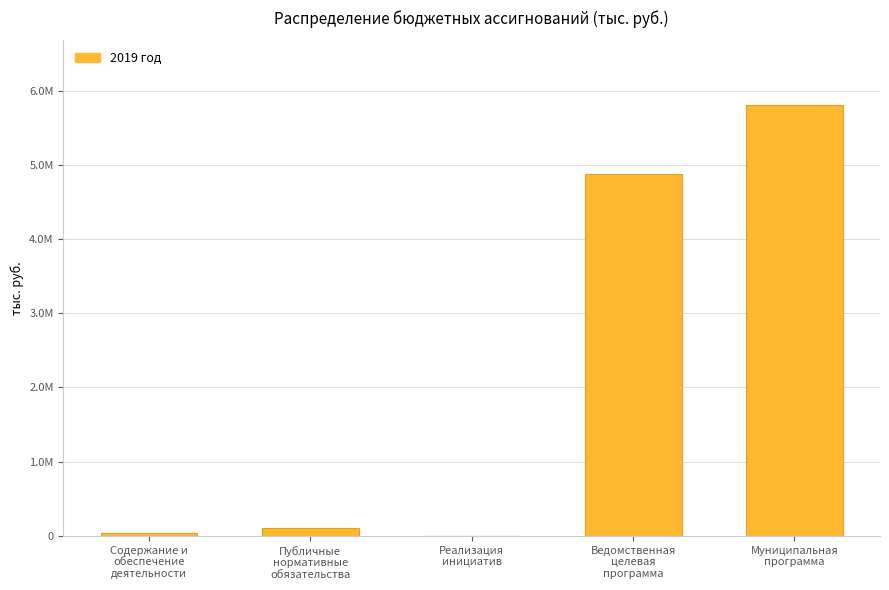

What is the change in value from Ведомственная
целевая
программа to Муниципальная
программа?

+928958.3